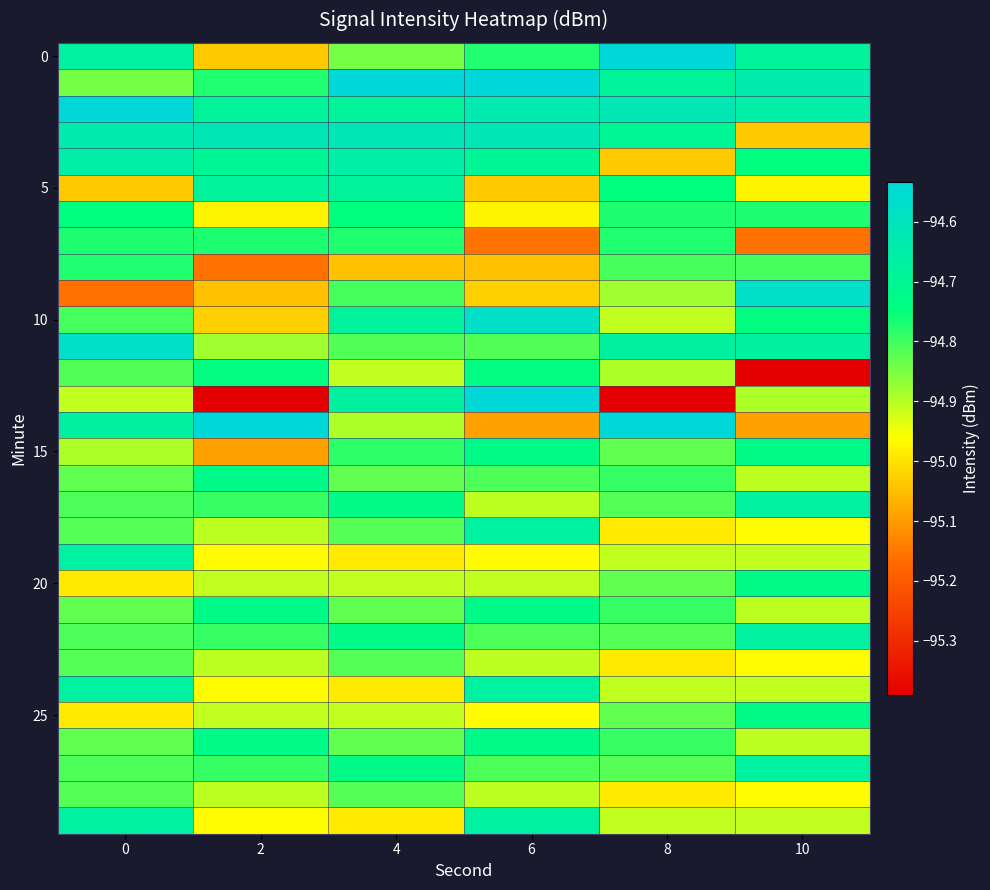

What is the greatest value displayed?

-94.5